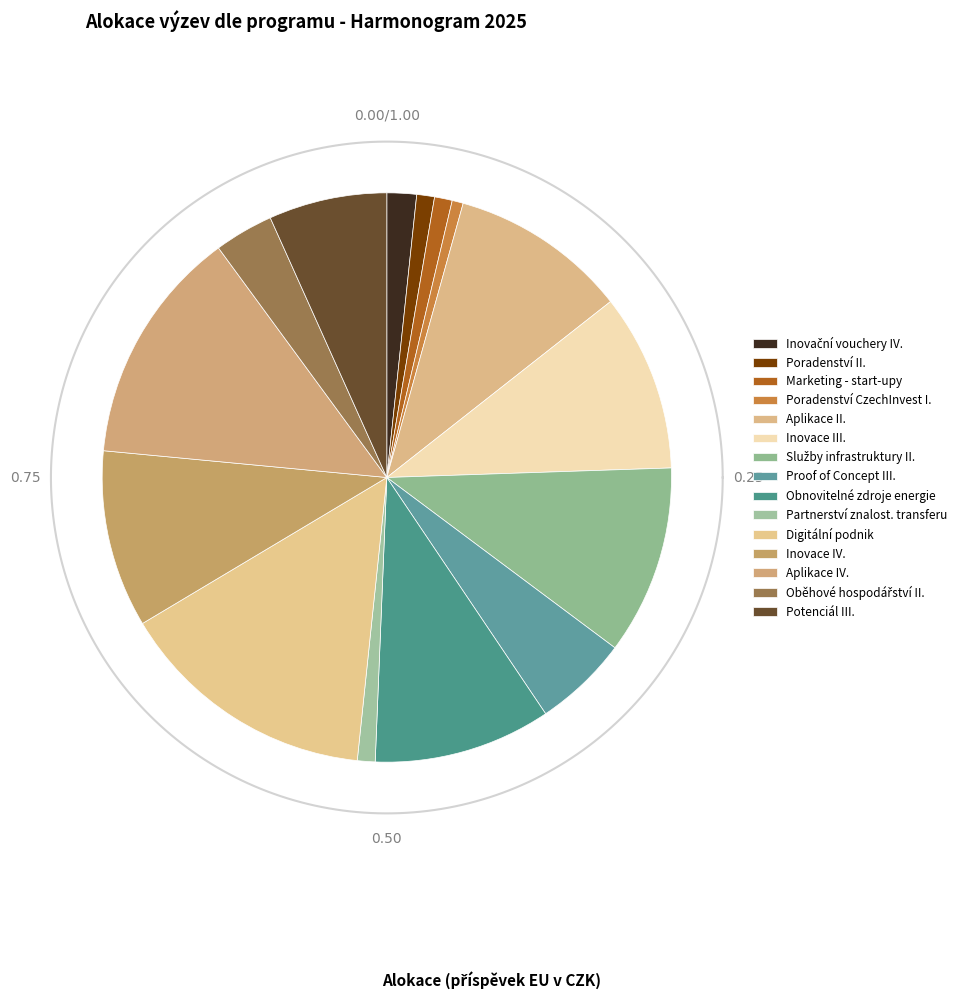

To the nearest percent, what percentage of the pie is Obnovitelné zdroje energie - větrné elektrárny?

10%